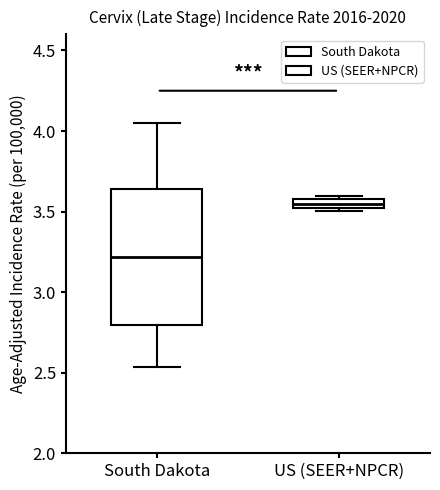

Which box has the lowest median line?

South Dakota